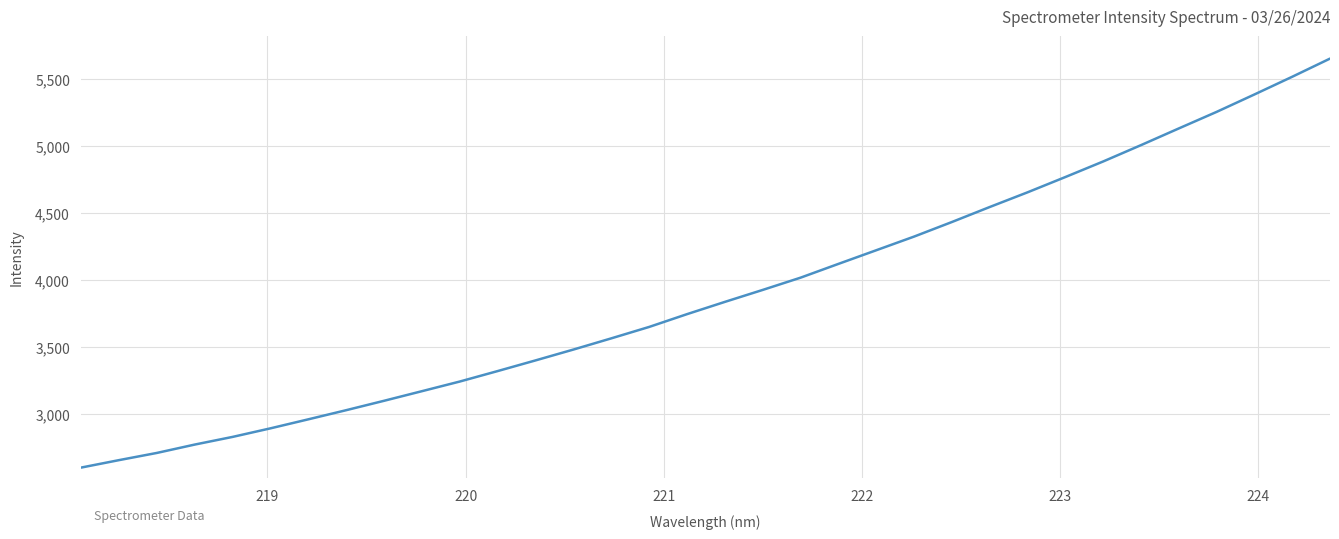

What is the maximum value shown in the chart?

5651.3